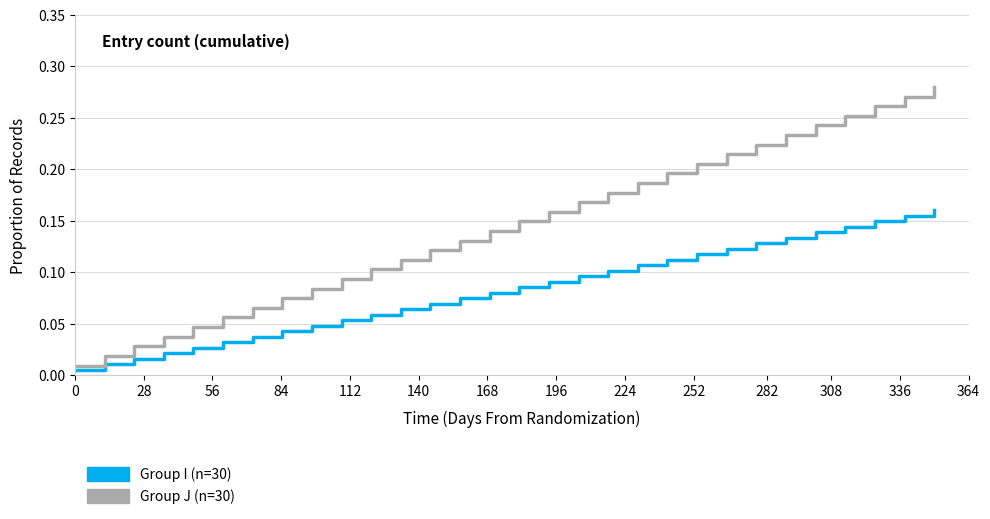

True or false: Group I (n=30) and Group J (n=30) cross at least once.

False